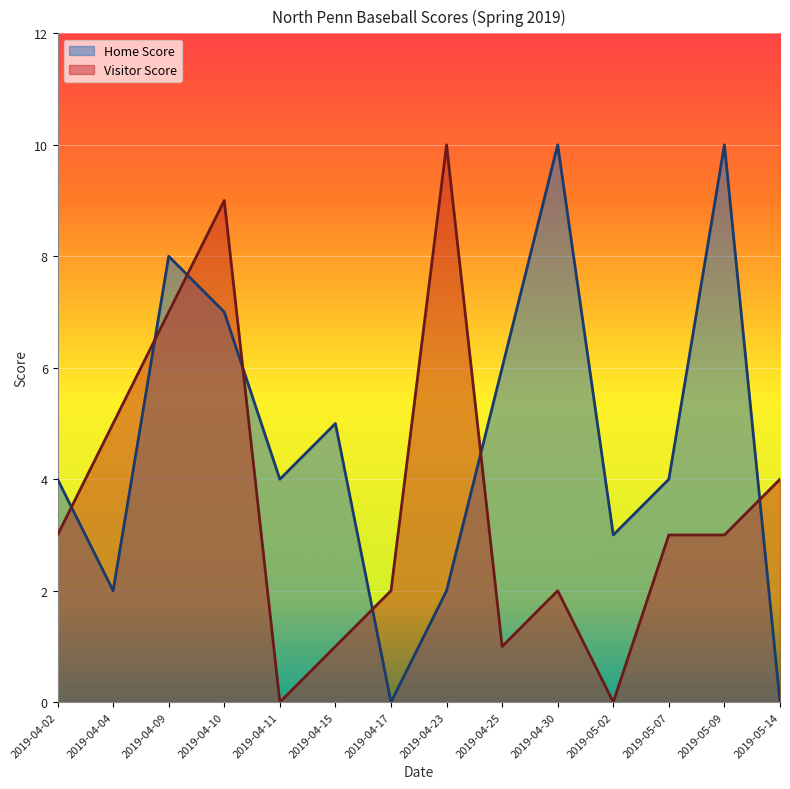

Rank the categories by Visitor Score value from highest to lowest.

2019-04-23, 2019-04-10, 2019-04-09, 2019-04-04, 2019-05-14, 2019-04-02, 2019-05-07, 2019-05-09, 2019-04-17, 2019-04-30, 2019-04-15, 2019-04-25, 2019-04-11, 2019-05-02